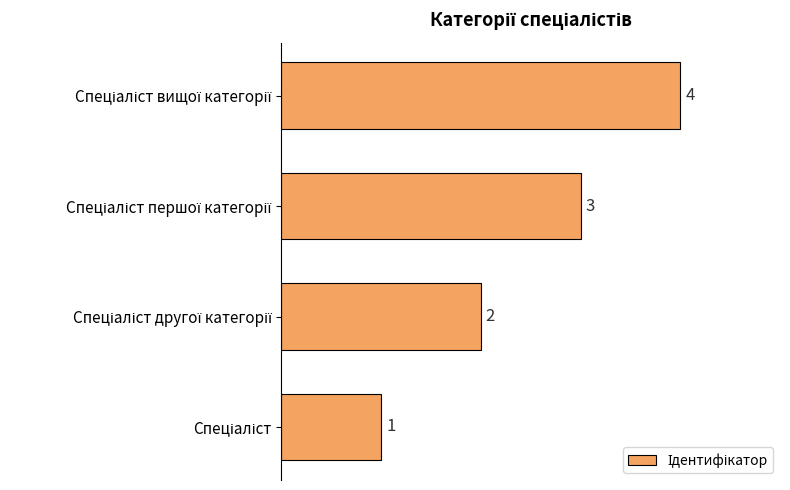

What is the sum of all values?

10